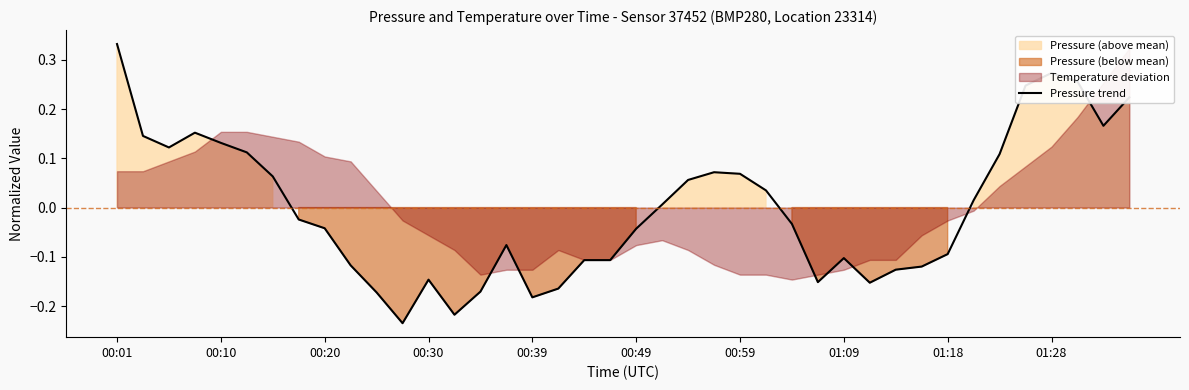

What is the smallest value displayed?

-0.2